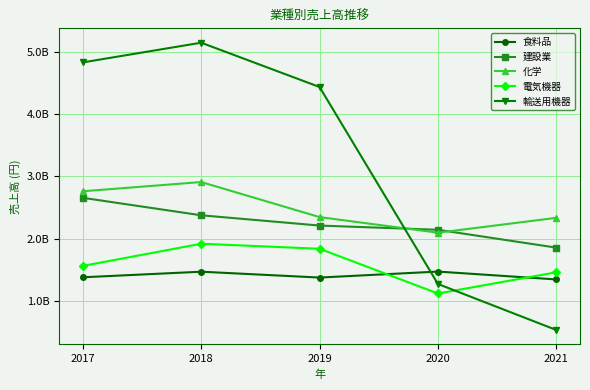

In 食料品, how many points are higher than both neighbors (excluding endpoints)?

2